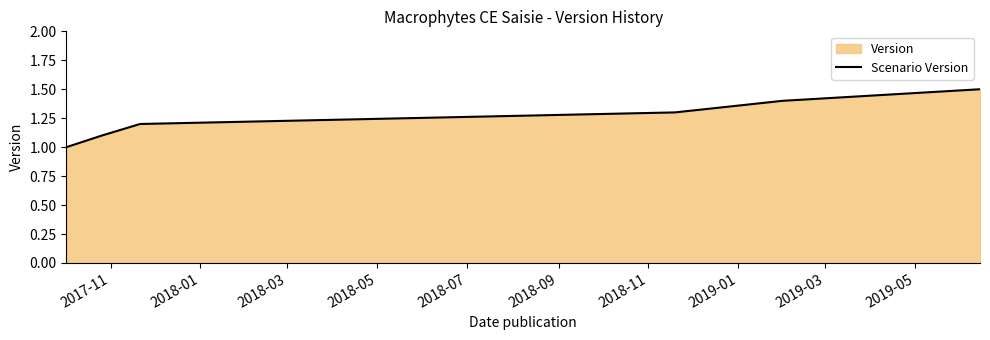

Does the chart display data point markers on the line(s)?

No